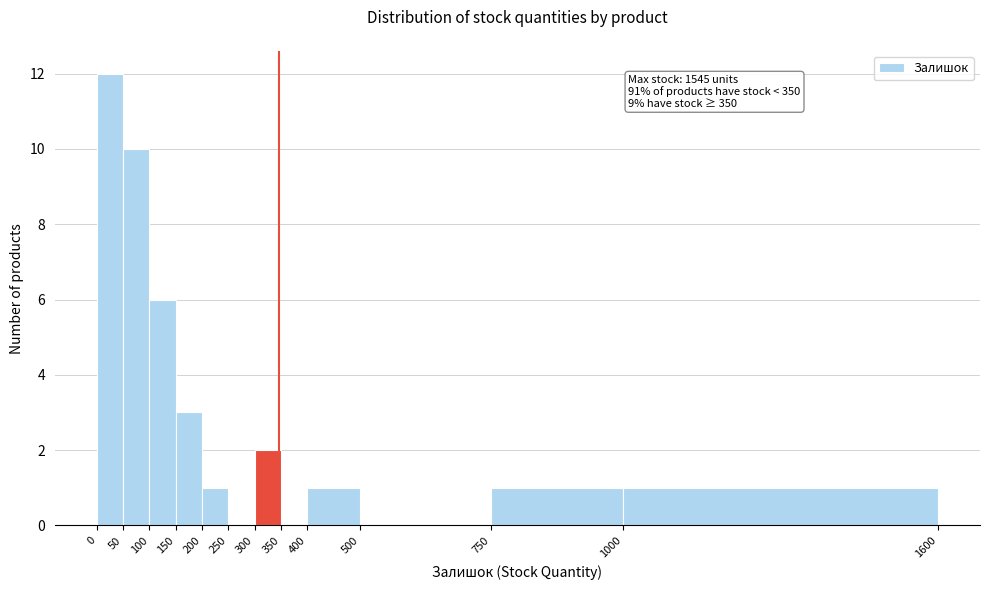

Over which range of the x-axis is the bar tallest?

0 to 50